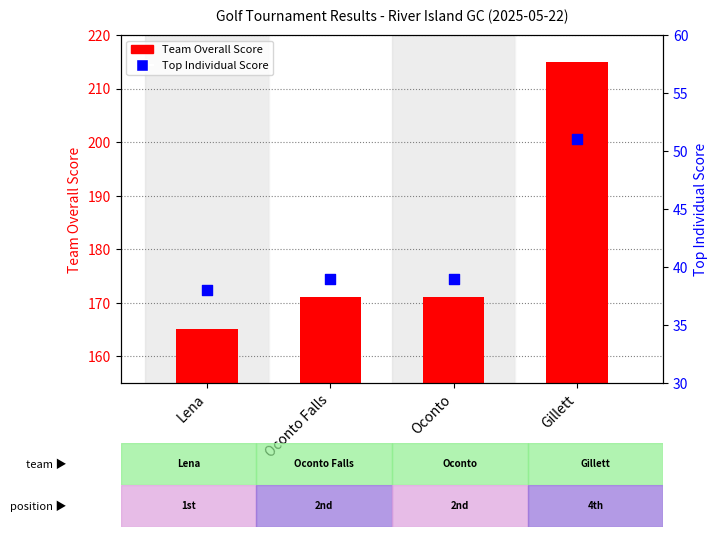

Which series contains the highest Y value?

Team Overall Score